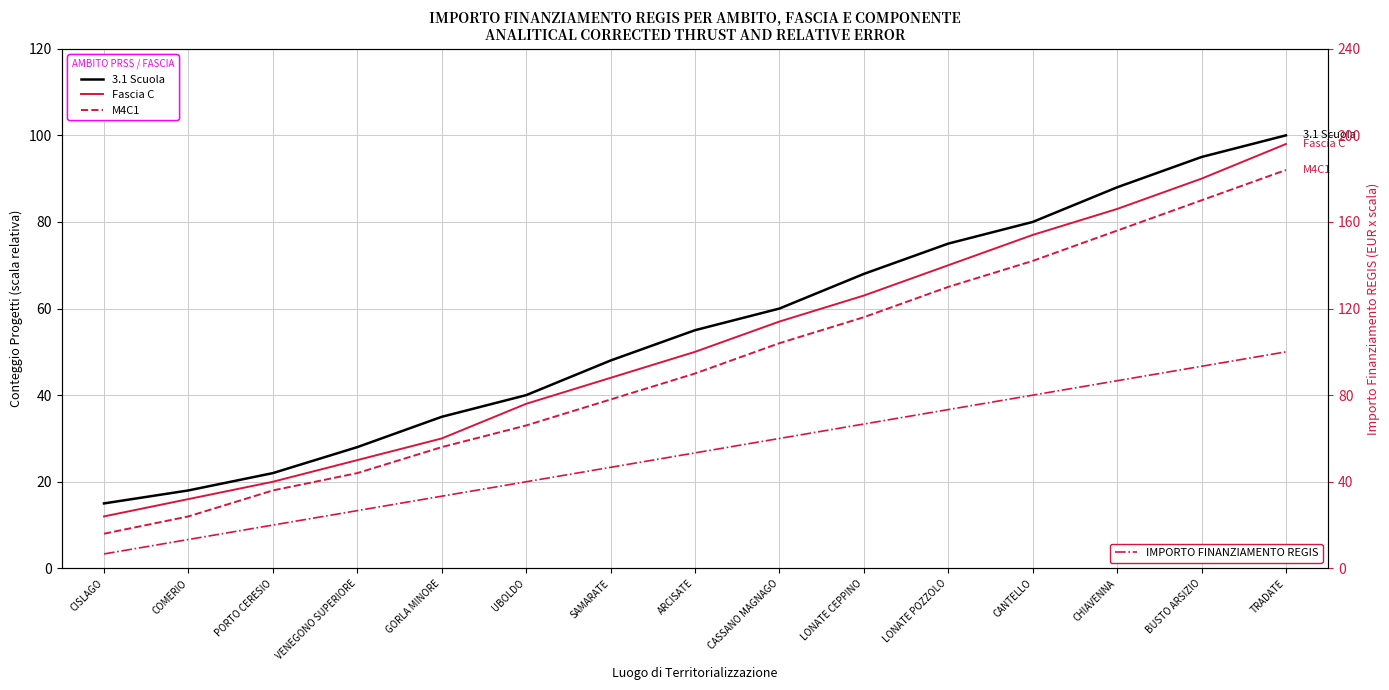

Reading left to right, list all the values displayed in this chart.

3.1 Scuola: 15.0	18.0	22.0	28.0	35.0	40.0	48.0	55.0	60.0	68.0	75.0	80.0	88.0	95.0	100.0
Fascia C: 12.0	16.0	20.0	25.0	30.0	38.0	44.0	50.0	57.0	63.0	70.0	77.0	83.0	90.0	98.0
M4C1: 8.0	12.0	18.0	22.0	28.0	33.0	39.0	45.0	52.0	58.0	65.0	71.0	78.0	85.0	92.0
IMPORTO FINANZIAMENTO REGIS: 6.7	13.3	20.0	26.7	33.3	40.0	46.7	53.3	60.0	66.7	73.3	80.0	86.7	93.3	100.0